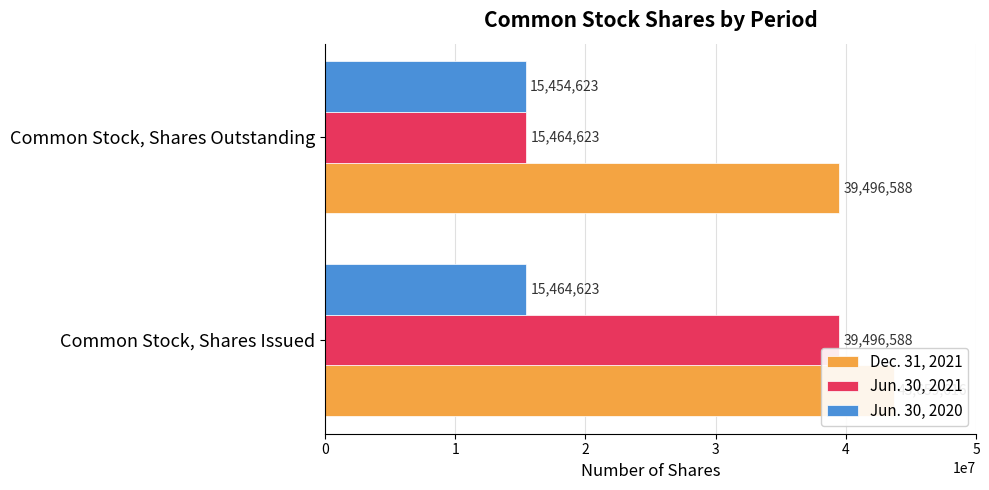

What are all the series names shown in the legend?

Dec. 31, 2021, Jun. 30, 2021, Jun. 30, 2020